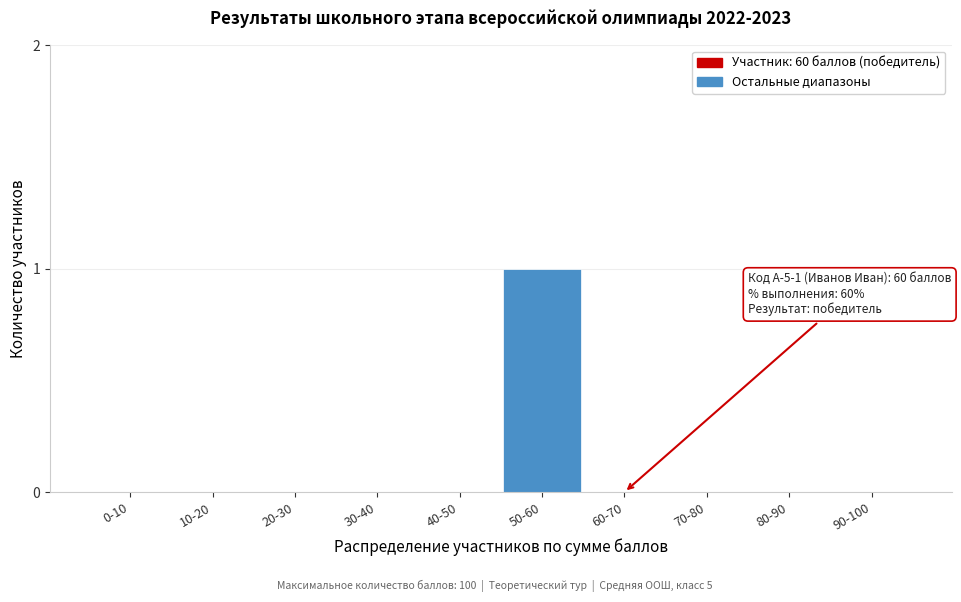

Reading right to left, extract all data points from this chart.

90-100=0	80-90=0	70-80=0	60-70=0	50-60=1	40-50=0	30-40=0	20-30=0	10-20=0	0-10=0